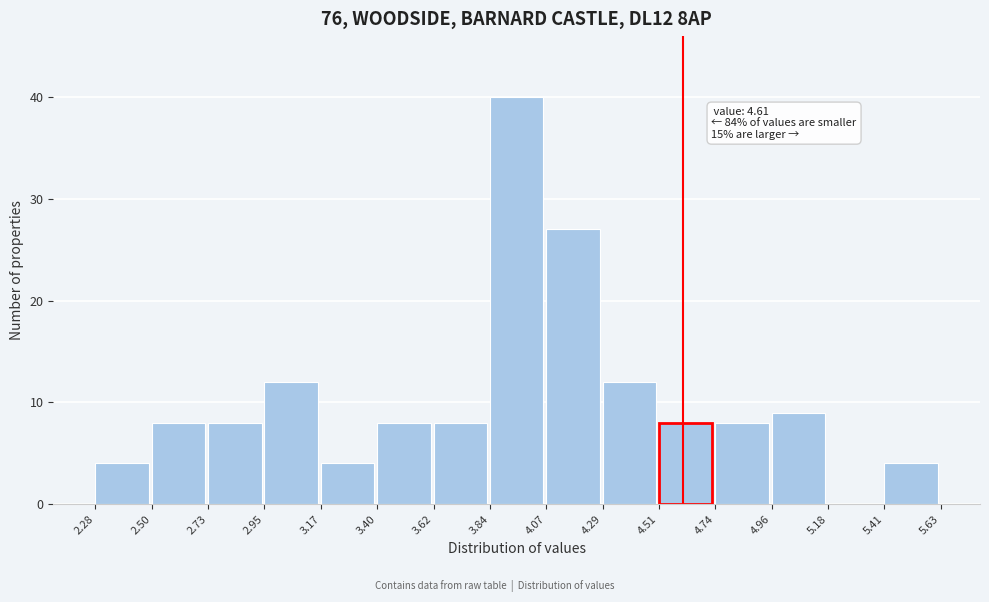

Which range on the x-axis has the tallest bar?

3.84 to 4.07